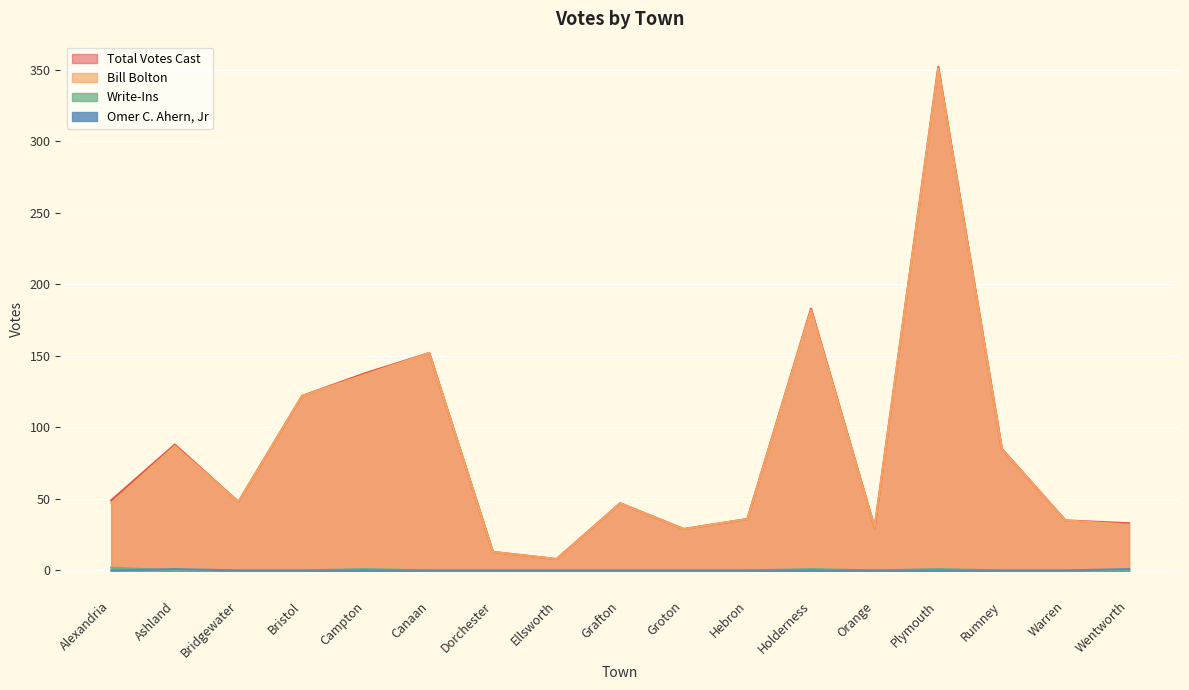

Which series changed the most between Grafton and Holderness?

Total Votes Cast